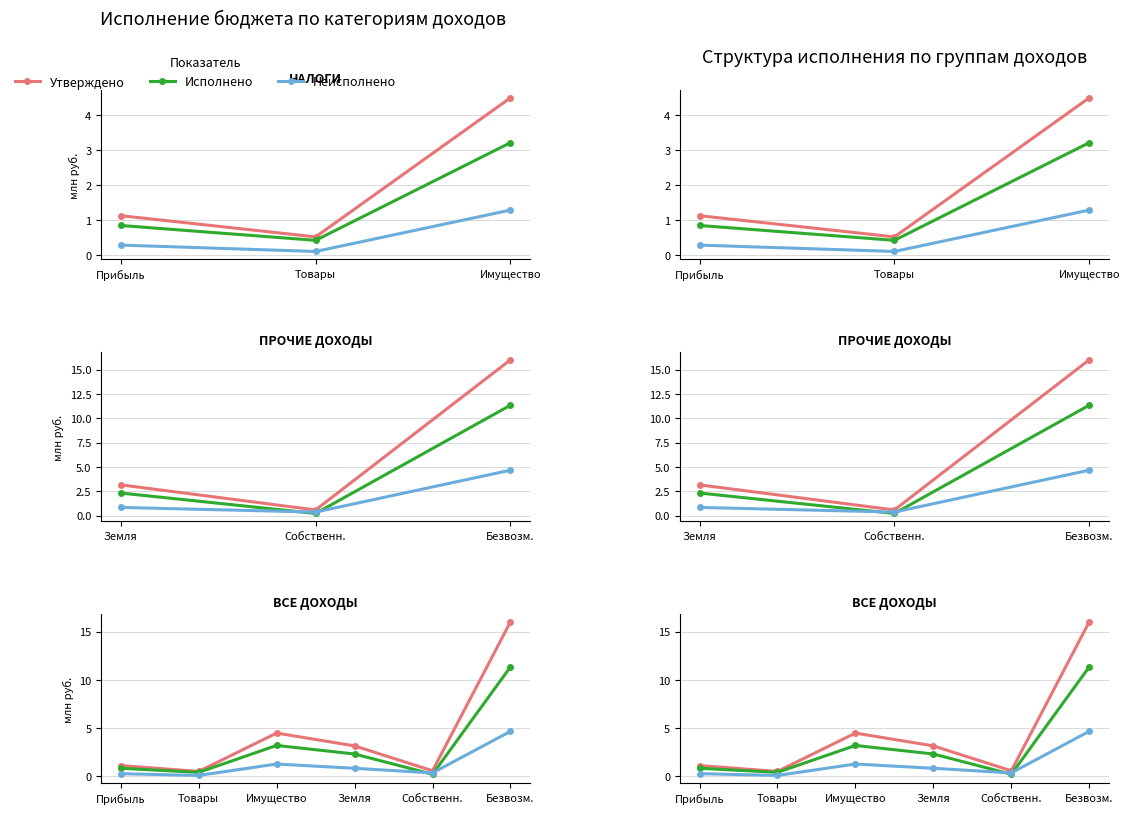

At which label is Исполнено closest to 5?

Имущество